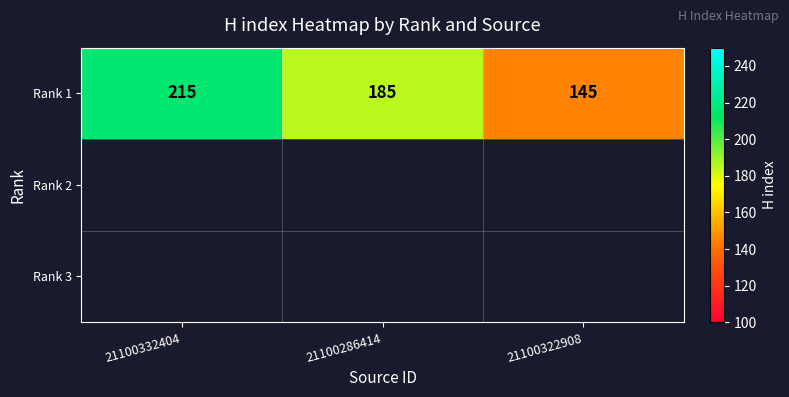

The chart shows a value of 215 at 21100332404. True or false?

True